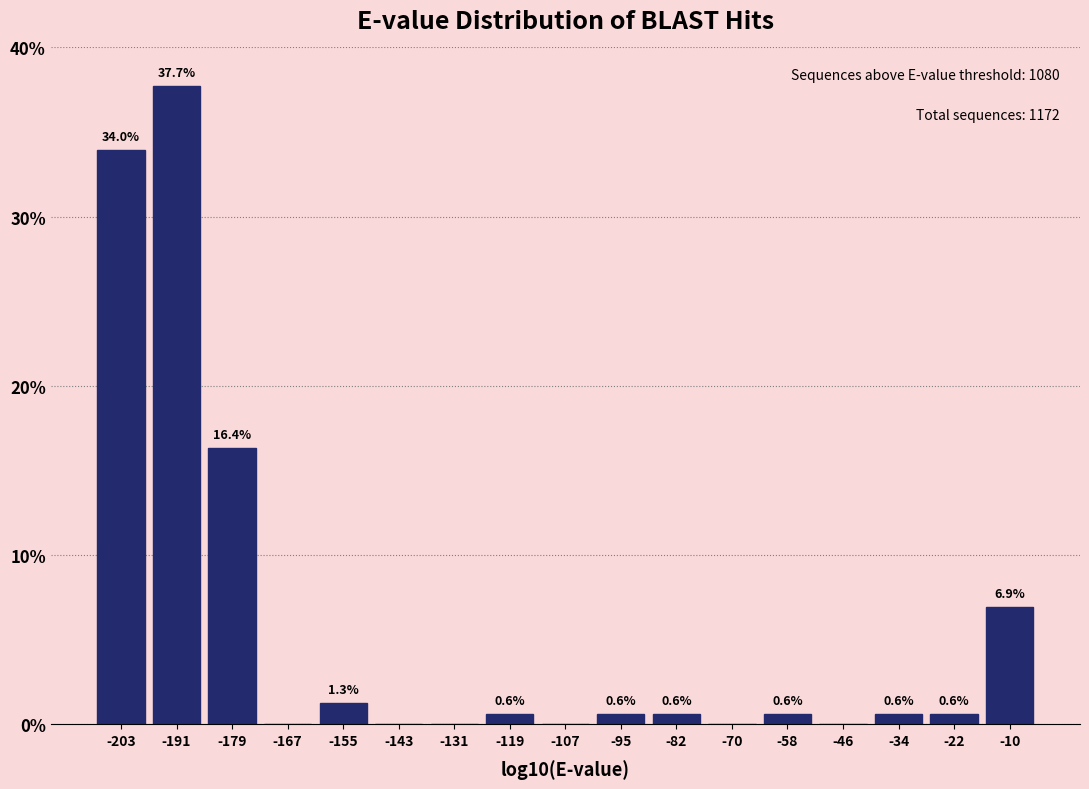

Over which range of the x-axis is the bar tallest?

-198 to -186